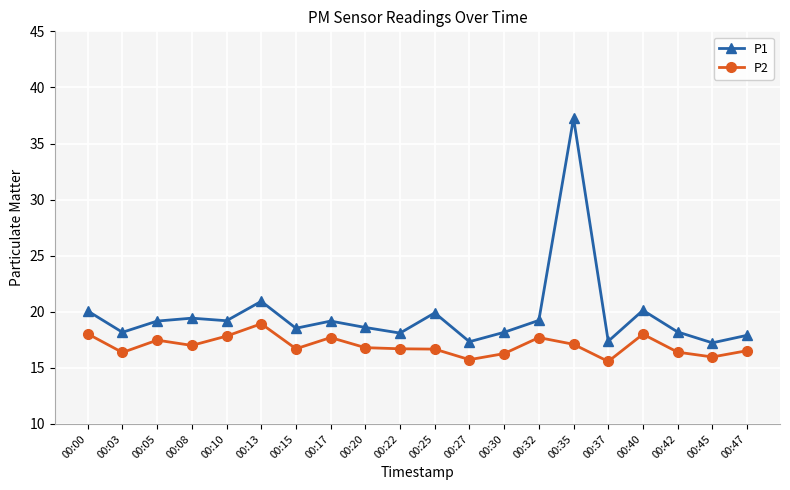

True or false: P2 and P1 cross at least once.

False